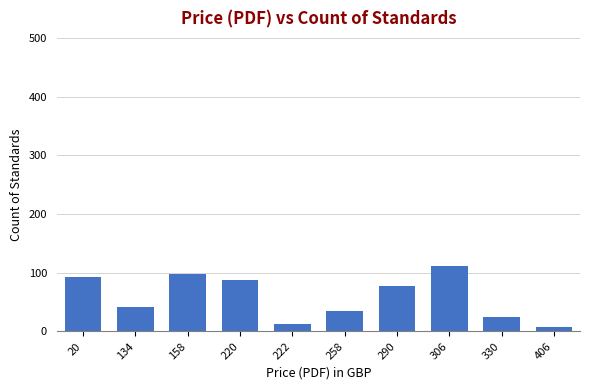

Reading left to right, what are all the values shown in this chart?

20=93	134=42	158=98	220=87	222=12	258=34	290=78	306=112	330=24	406=8